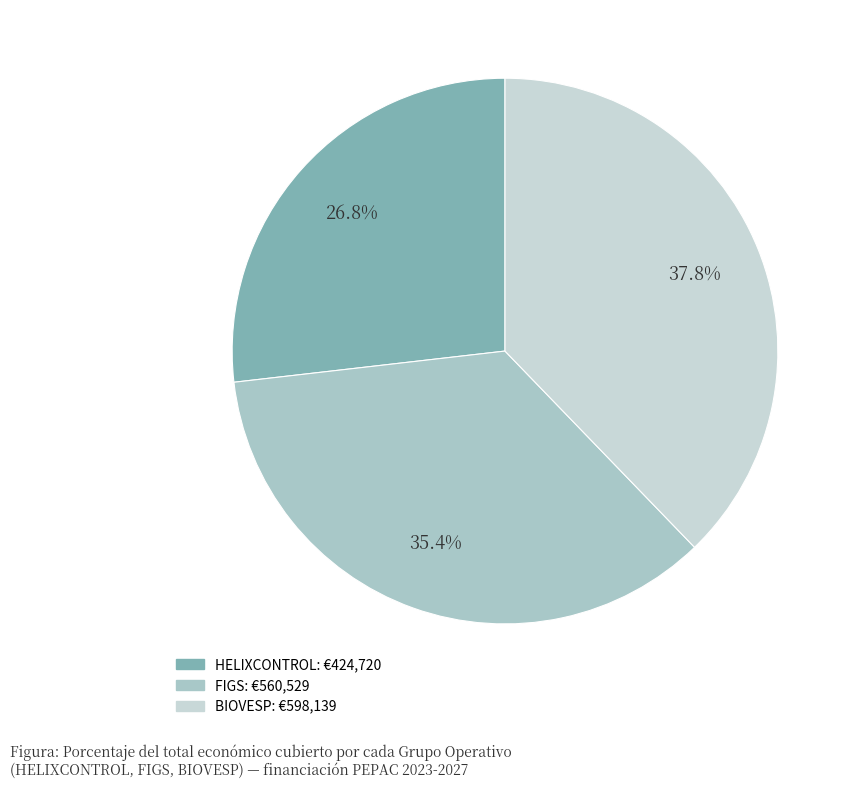

To the nearest percent, what is the combined percentage of HELIXCONTROL and FIGS?

62%